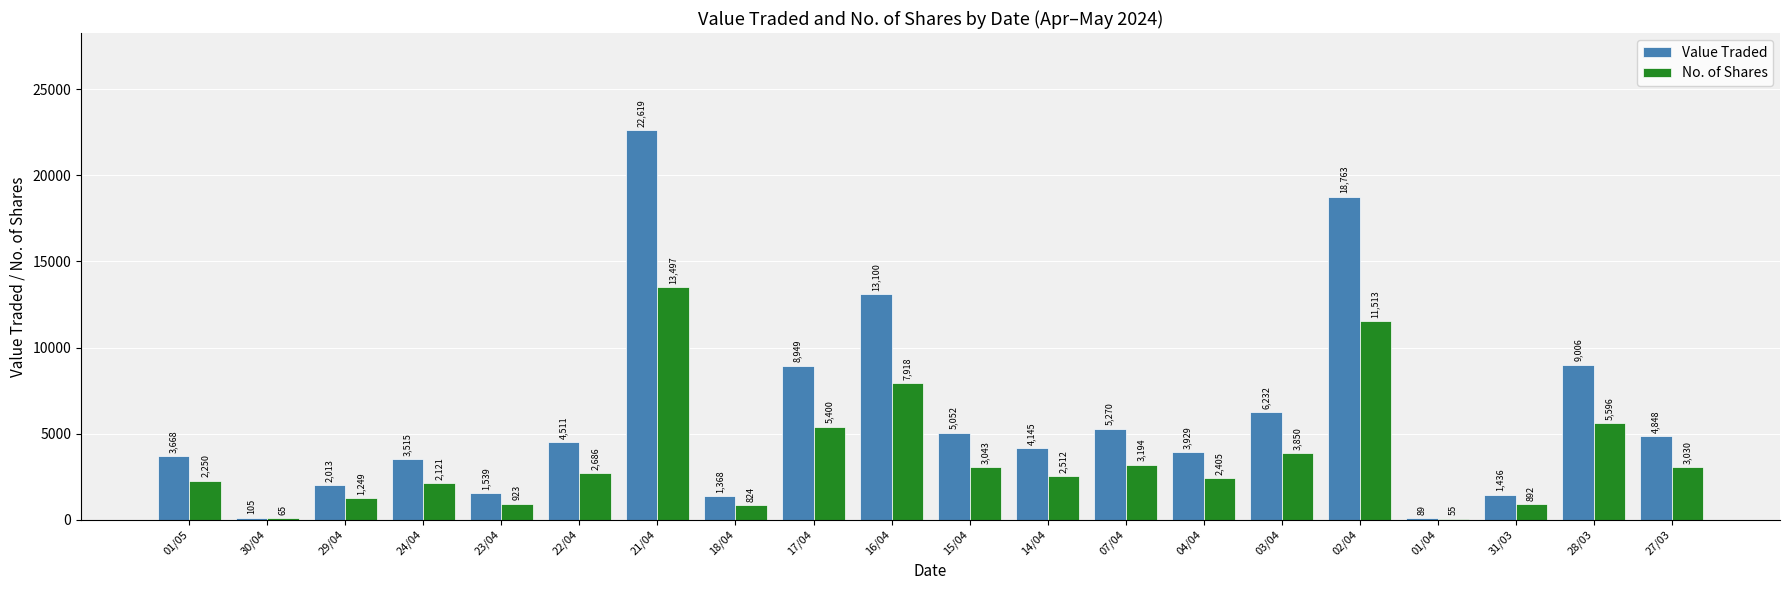

At which label is Value Traded closest to 11354?

16/04